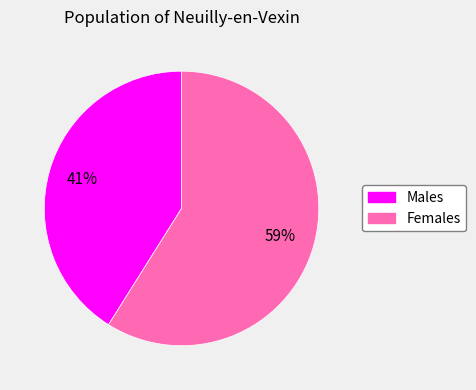

To the nearest percent, what is the average slice percentage?

50%